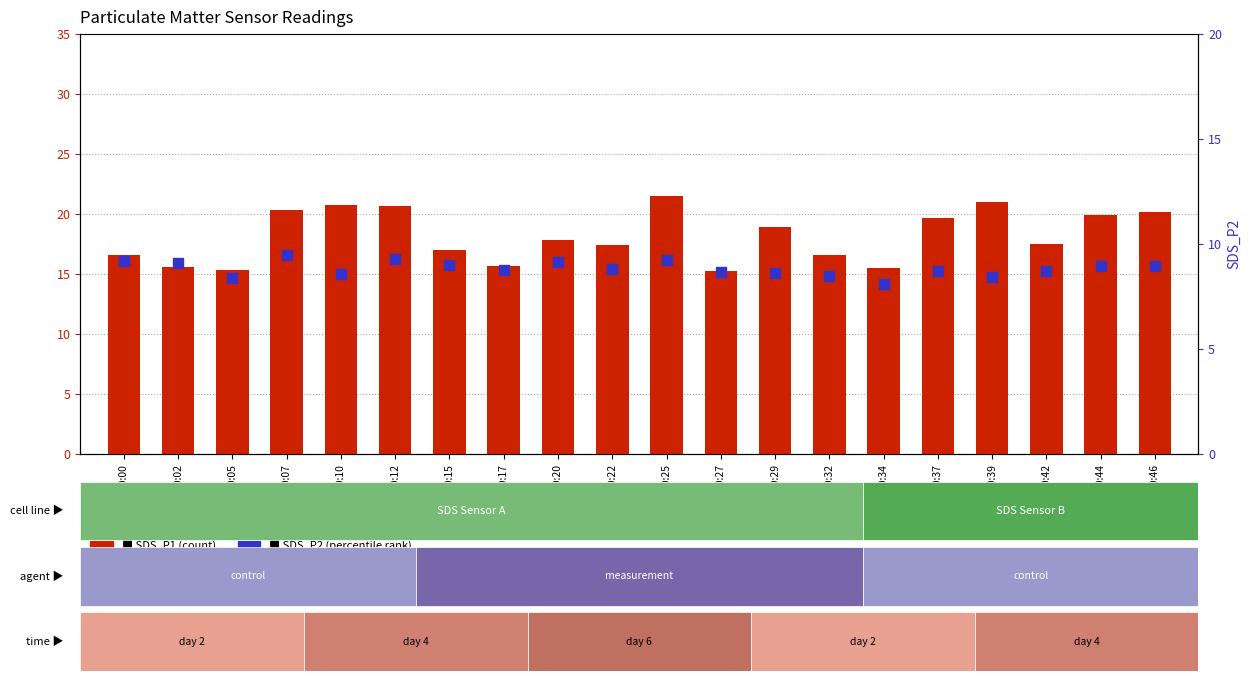

Where is SDS_P1 nearest to the value 18?

00:20